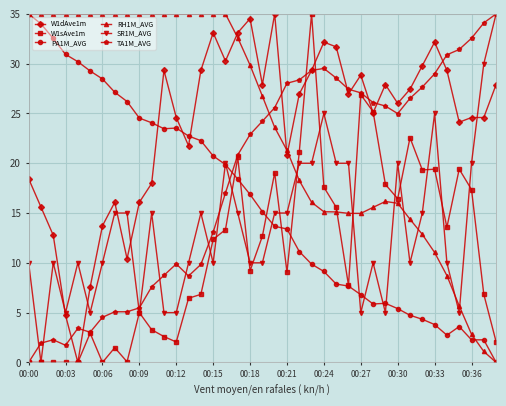

What is the sum of all PA1M_AVG values?

625.8